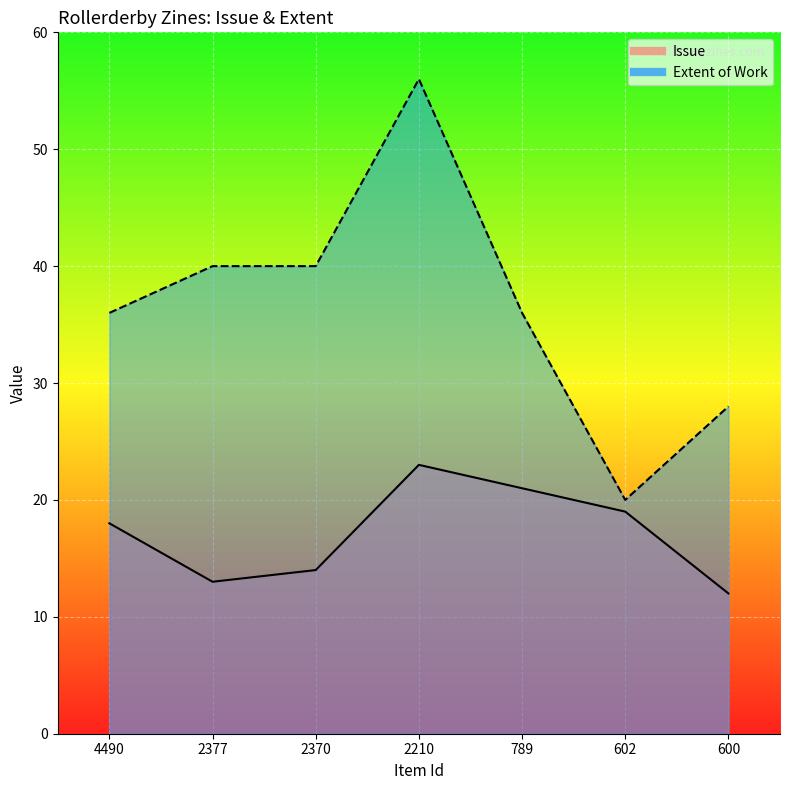

What is the maximum value for Issue?

23